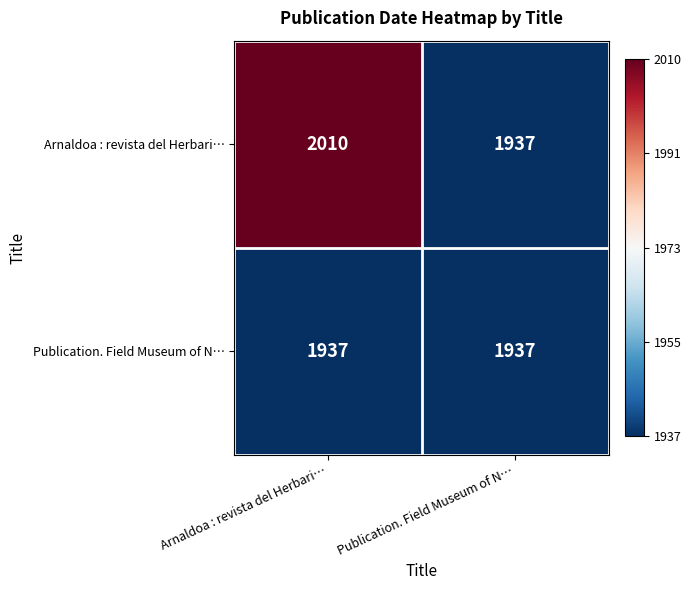

Rank the series by their maximum value, from lowest to highest.

Publication. Field Museum of N…, Arnaldoa : revista del Herbari…